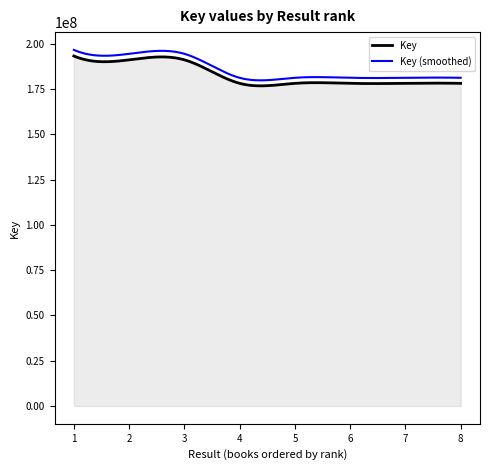

How many lines are shown in the chart?

2